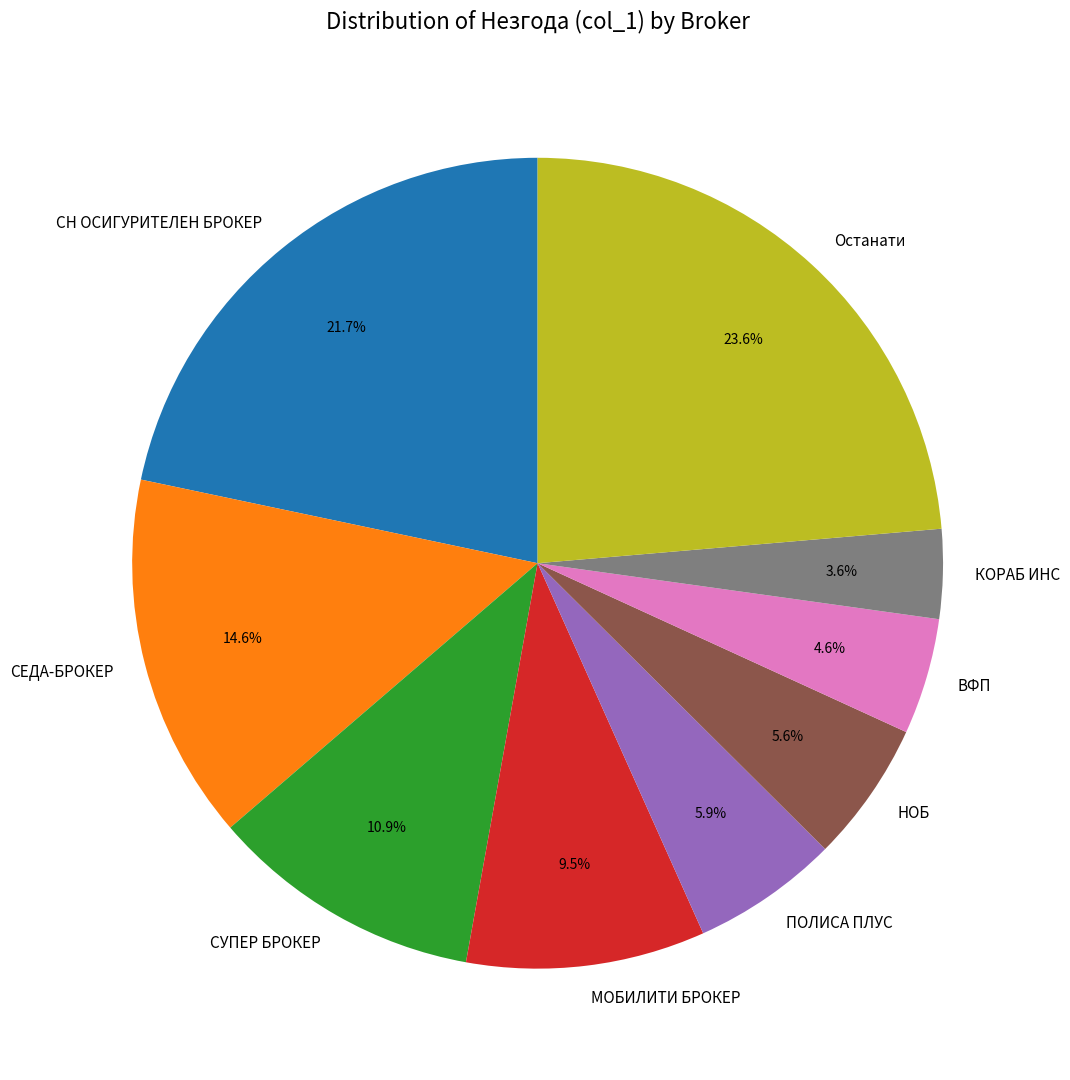

Which has a higher value, МОБИЛИТИ БРОКЕР or СН ОСИГУРИТЕЛЕН БРОКЕР?

СН ОСИГУРИТЕЛЕН БРОКЕР